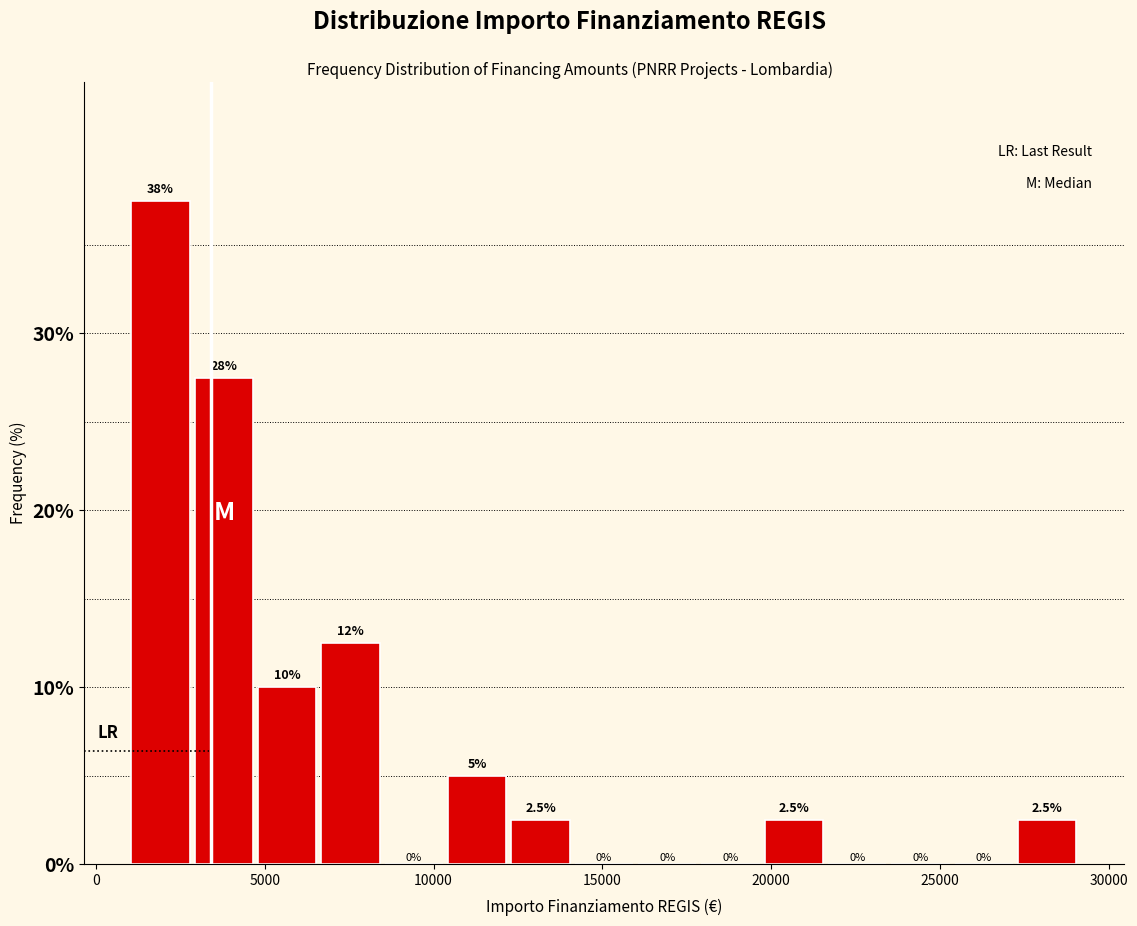

Around what value on the x-axis is the tallest bar? Give the approximate position of its centre, as read against the axis.

2000